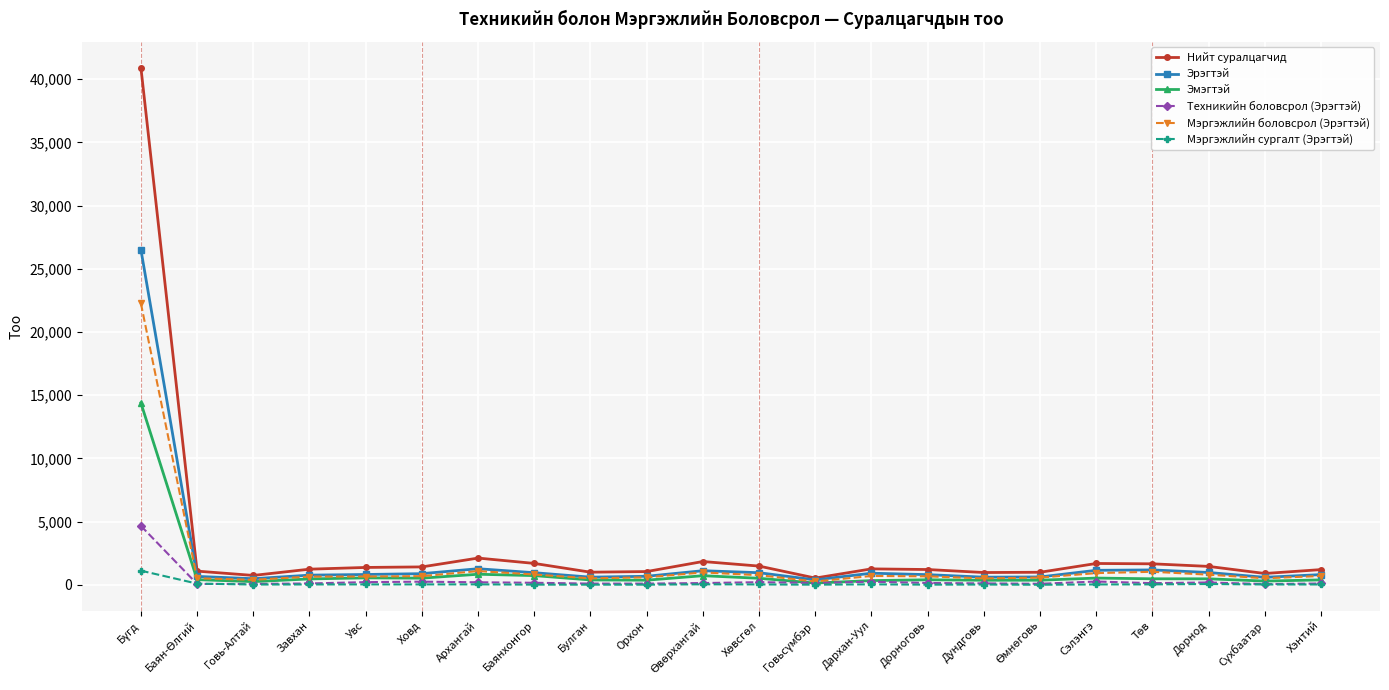

List the series in order of their peak value, highest first.

Нийт суралцагчид, Эрэгтэй, Мэргэжлийн боловсрол (Эрэгтэй), Эмэгтэй, Техникийн боловсрол (Эрэгтэй), Мэргэжлийн сургалт (Эрэгтэй)